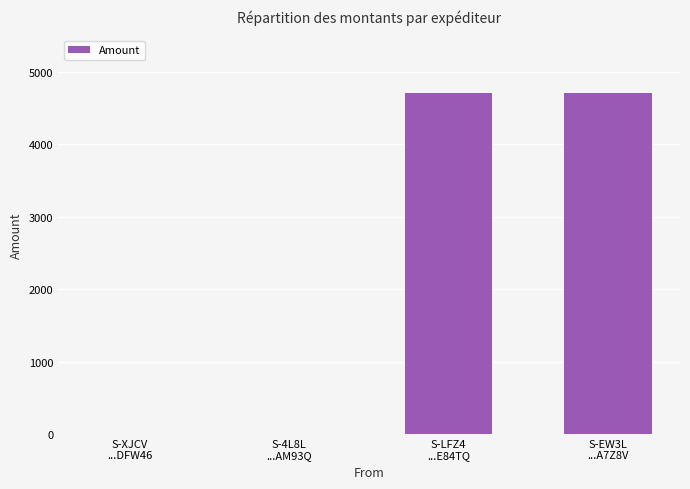

What is the maximum value shown in the chart?

4710